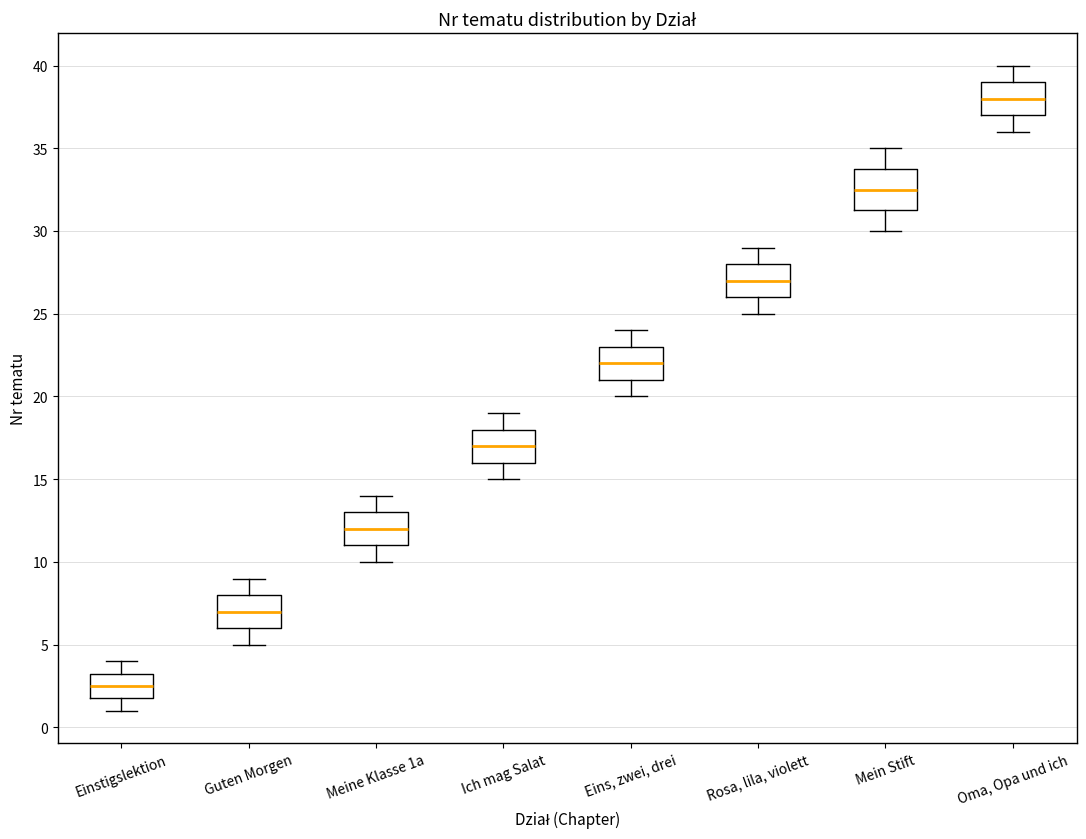

Which box is the tallest, from its lower edge to its upper edge?

Mein Stift